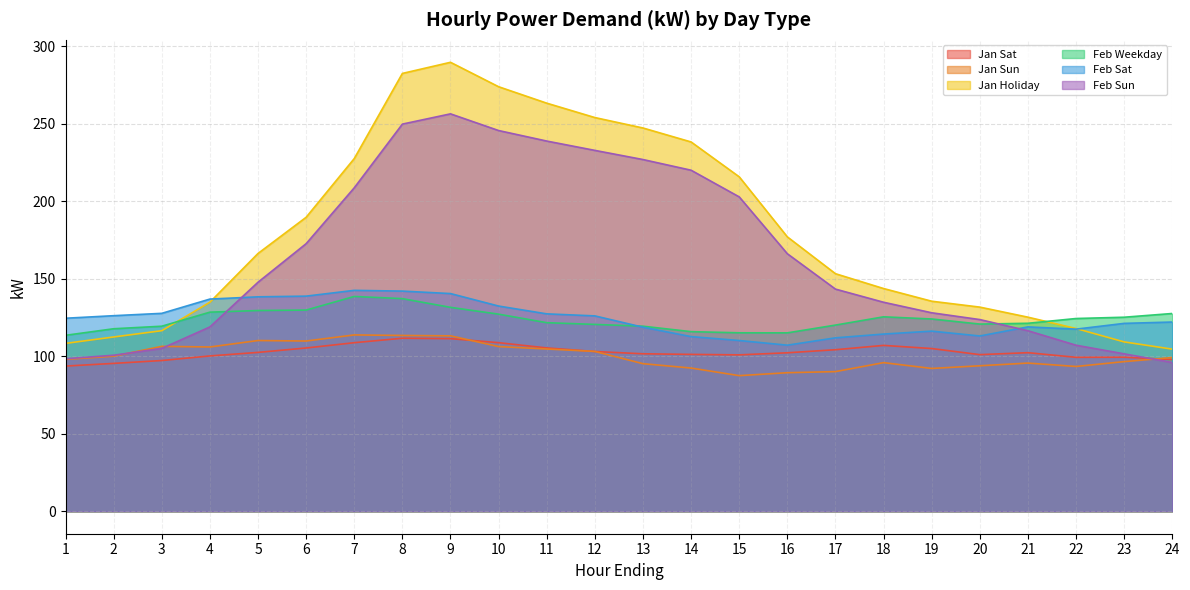

What is the sum of the Jan Sat values at 14 and 19?

206.2